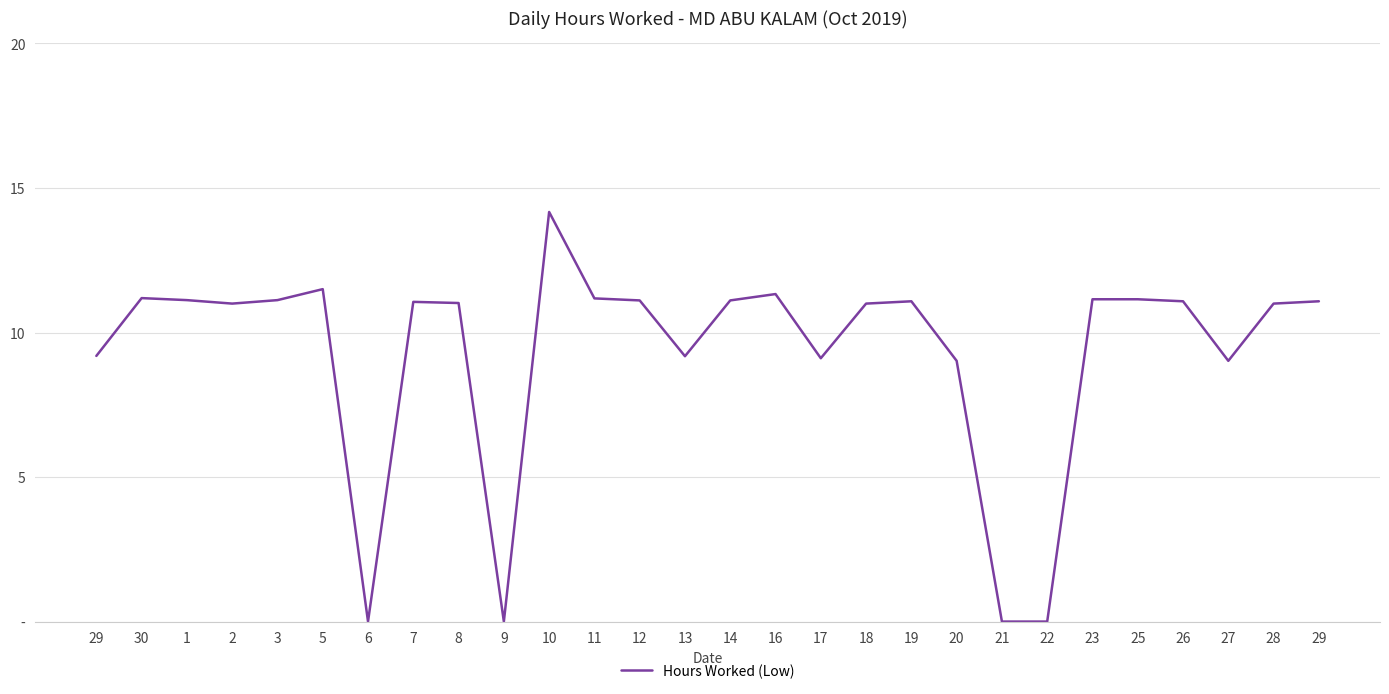

What is the change in value from 12 to 28?

-0.1